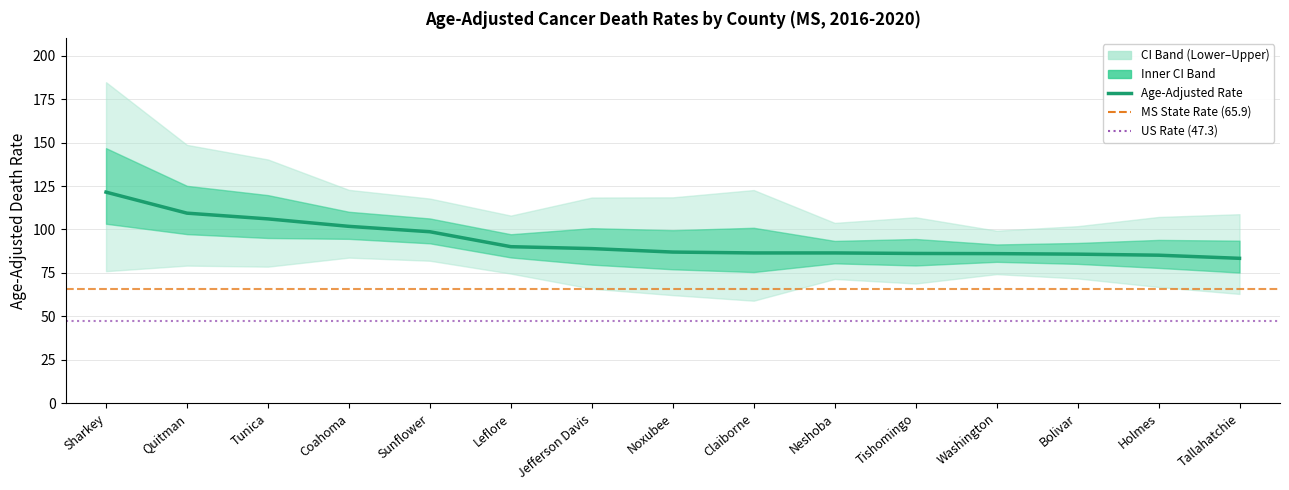

What is the total value across all series at Tunica?

325.0